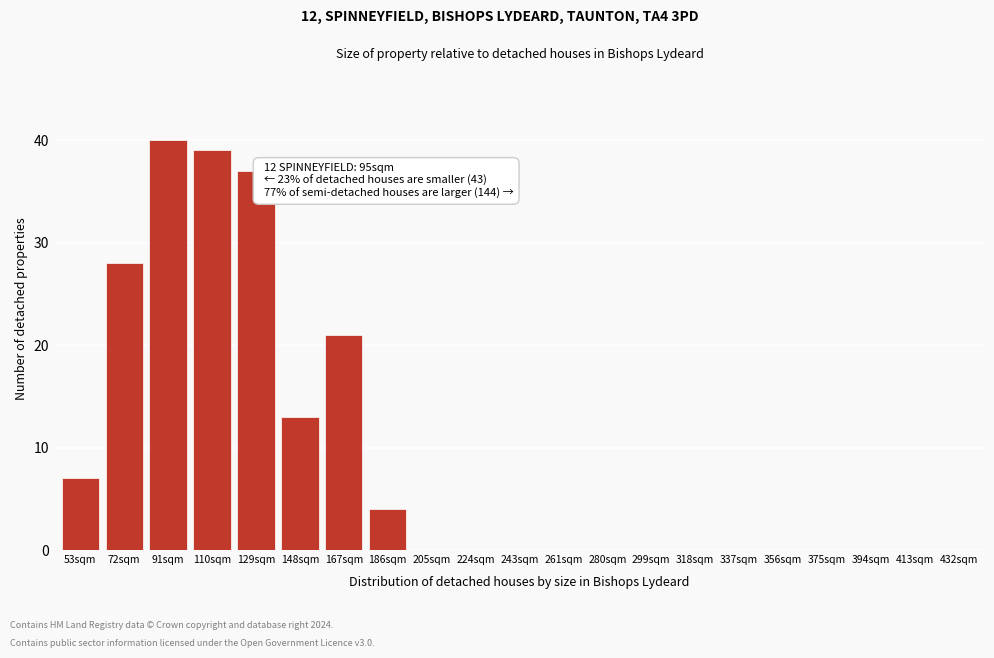

Reading left to right, extract all data points from this chart.

53sqm=7	72sqm=28	91sqm=40	110sqm=39	129sqm=37	148sqm=13	167sqm=21	186sqm=4	205sqm=0	224sqm=0	243sqm=0	261sqm=0	280sqm=0	299sqm=0	318sqm=0	337sqm=0	356sqm=0	375sqm=0	394sqm=0	413sqm=0	432sqm=0